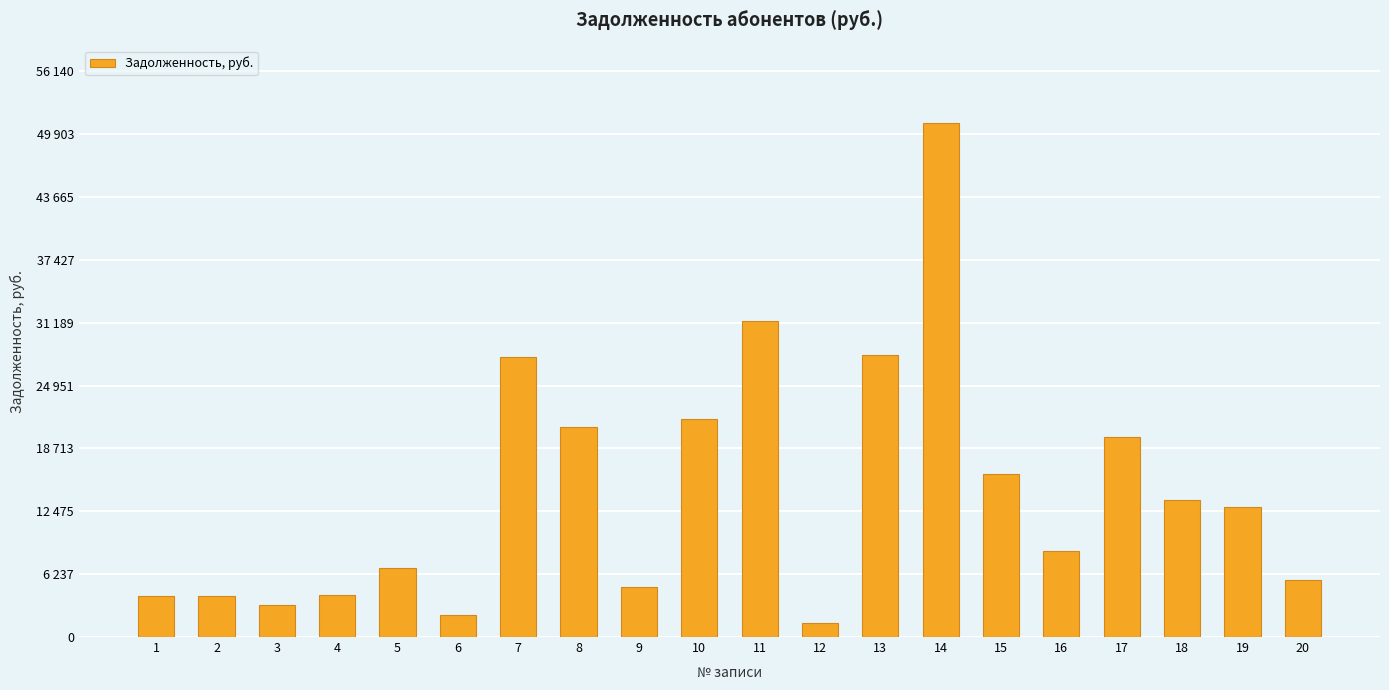

Between 3 and 13, which is larger?

13